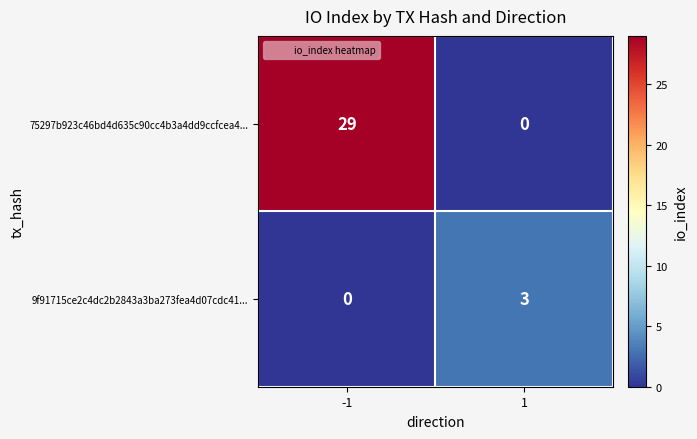

The 75297b923c46bd4d635c90cc4b3a4dd9ccfcea4... series shows 29 at -1. True or false?

True